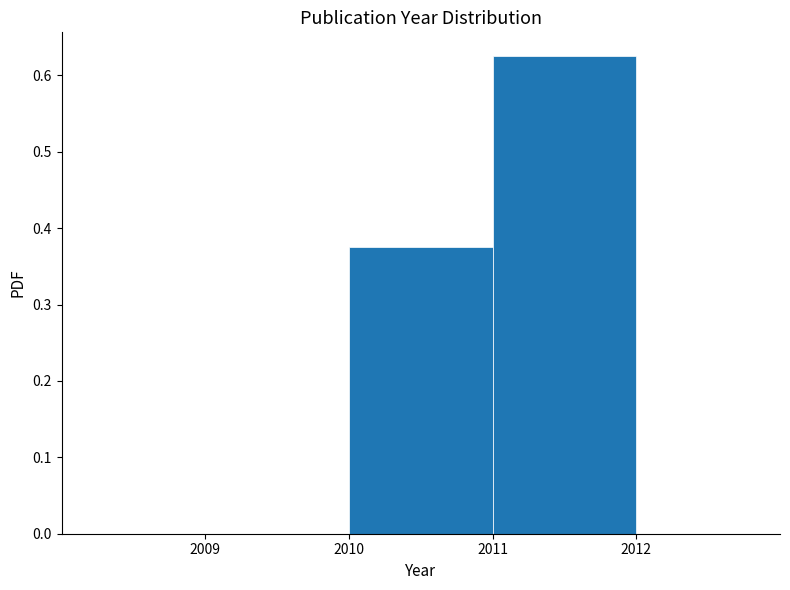

Reading left to right, transcribe this chart: for each bar, give the range it covers on the x-axis and its height. The values are not printed on the chart, so give them approximately, as read against the axis.

2009 to 2010: 0
2010 to 2011: 0.38
2011 to 2012: 0.63